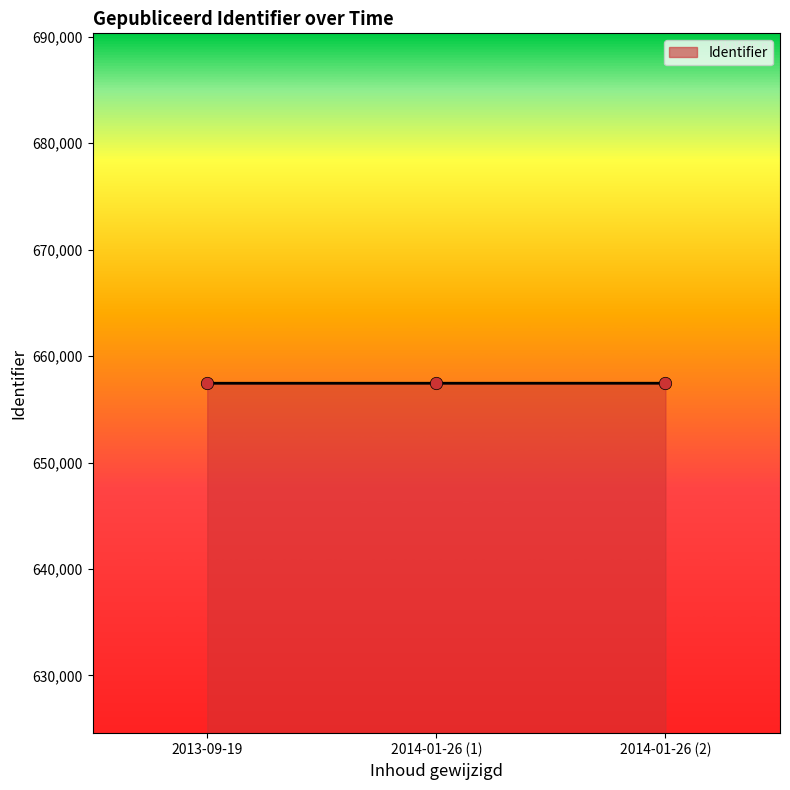

What is the ratio of the value at 2014-01-26 (1) to the value at 2014-01-26 (2)?

1.0